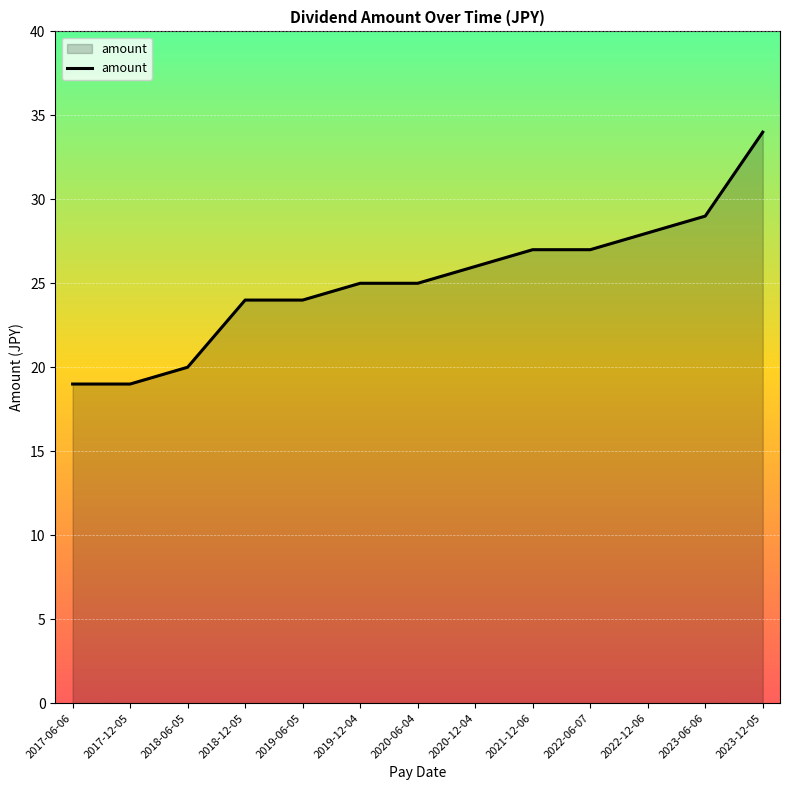

Which label corresponds to the largest value in the chart?

2023-12-05